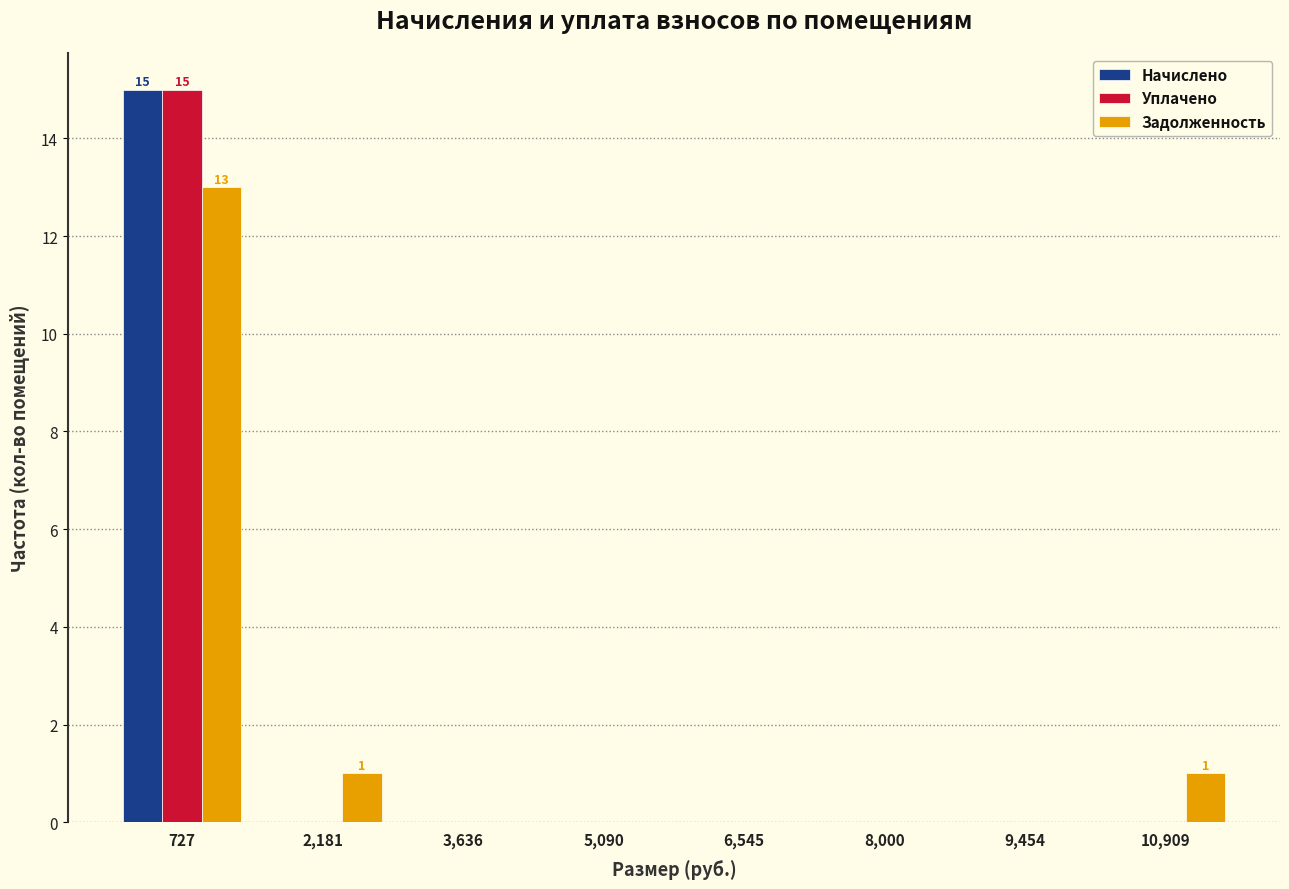

In the Начислено series, which range on the x-axis has the tallest bar?

0 to 1400